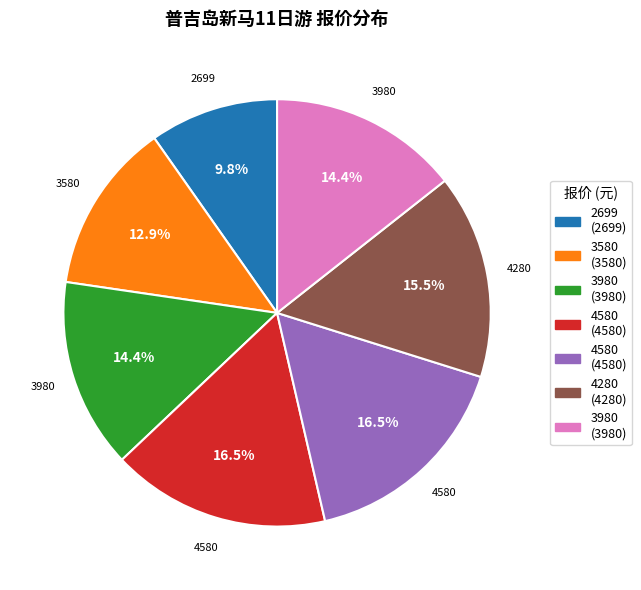

Does any single category account for the majority?

No